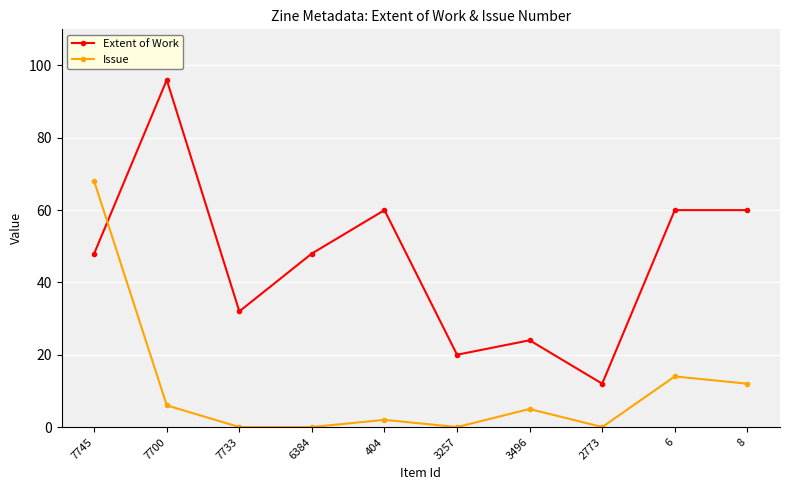

How many categories are shown in the chart?

10